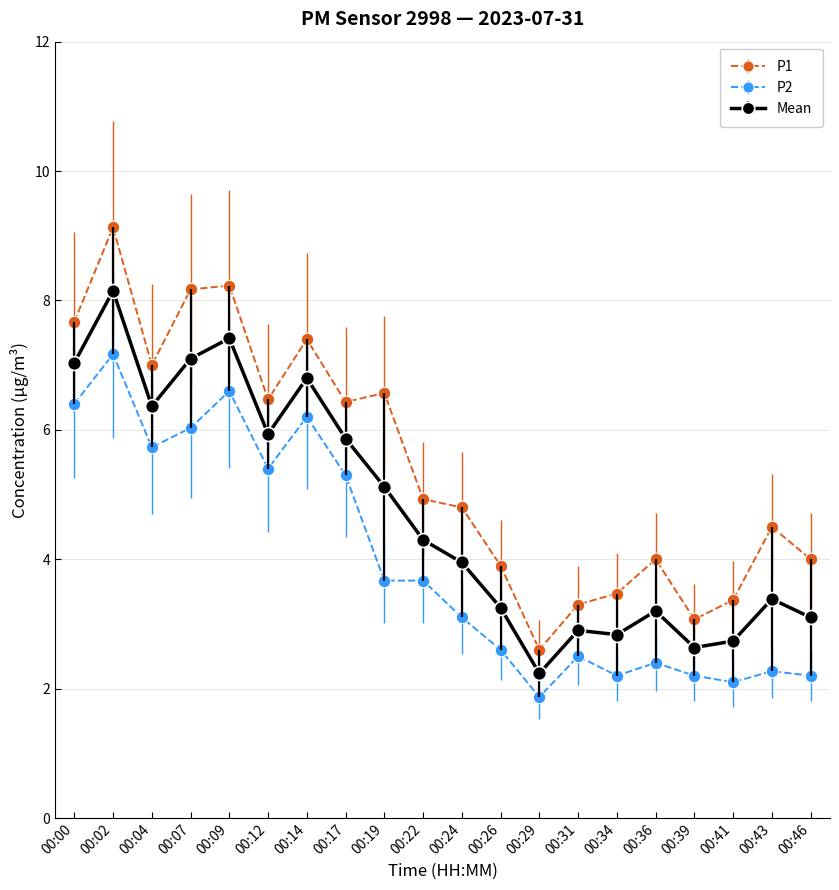

What is the approximate value of Mean at 00:00?

7.0